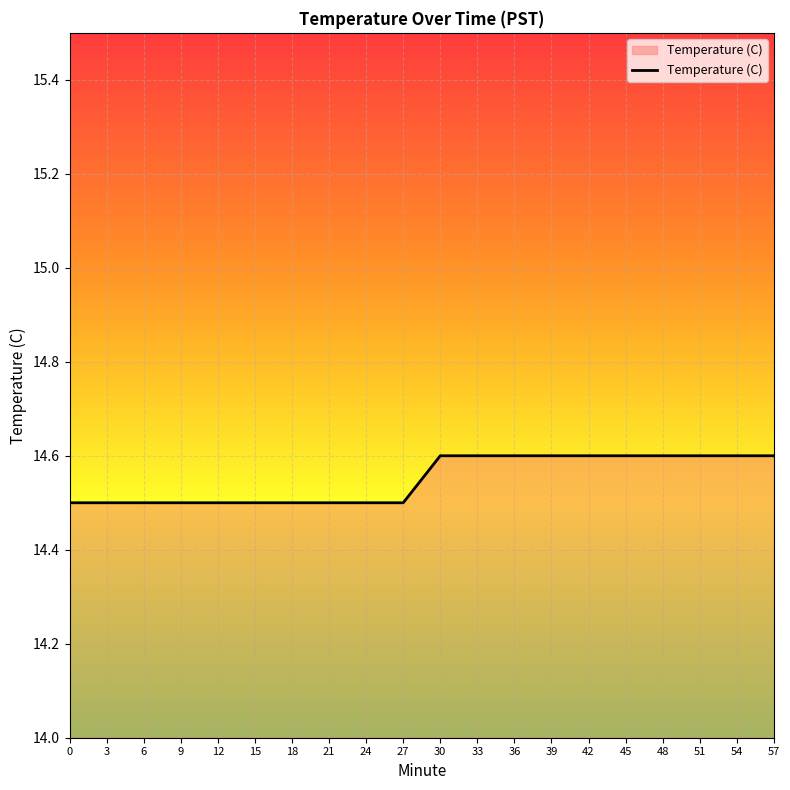

What is the difference between the maximum and minimum values?

0.1